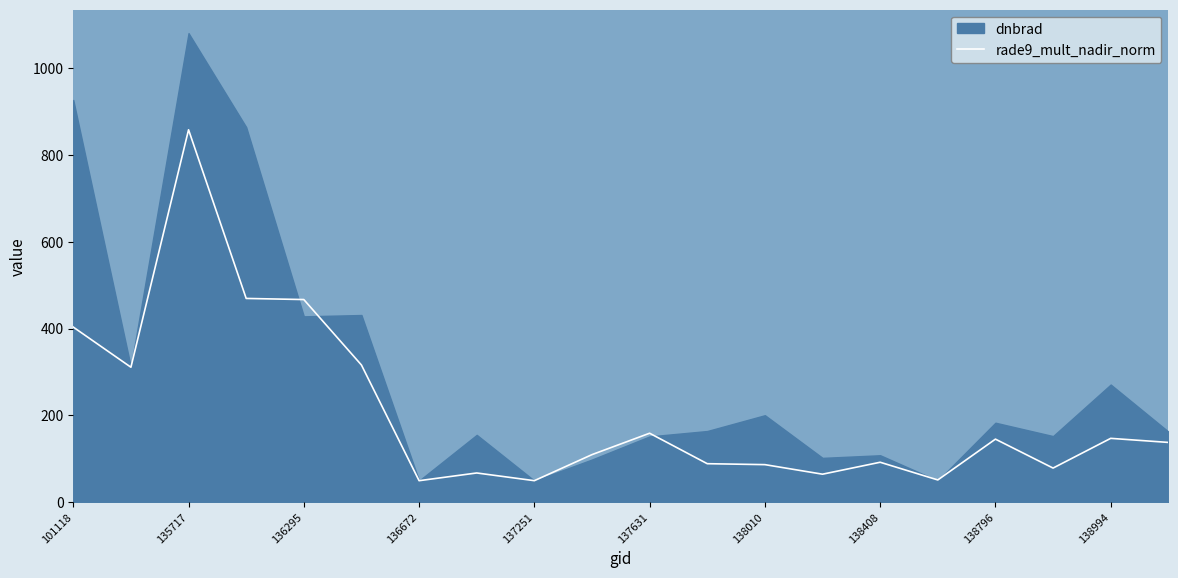

The rade9_mult_nadir_norm series shows 1281.4 at 135717. True or false?

False